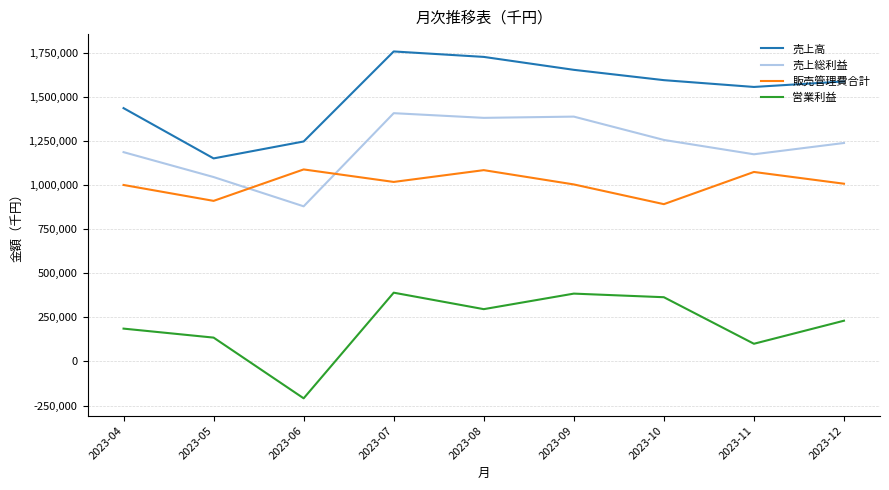

What is the total value across all series at 2023-06?

3005267